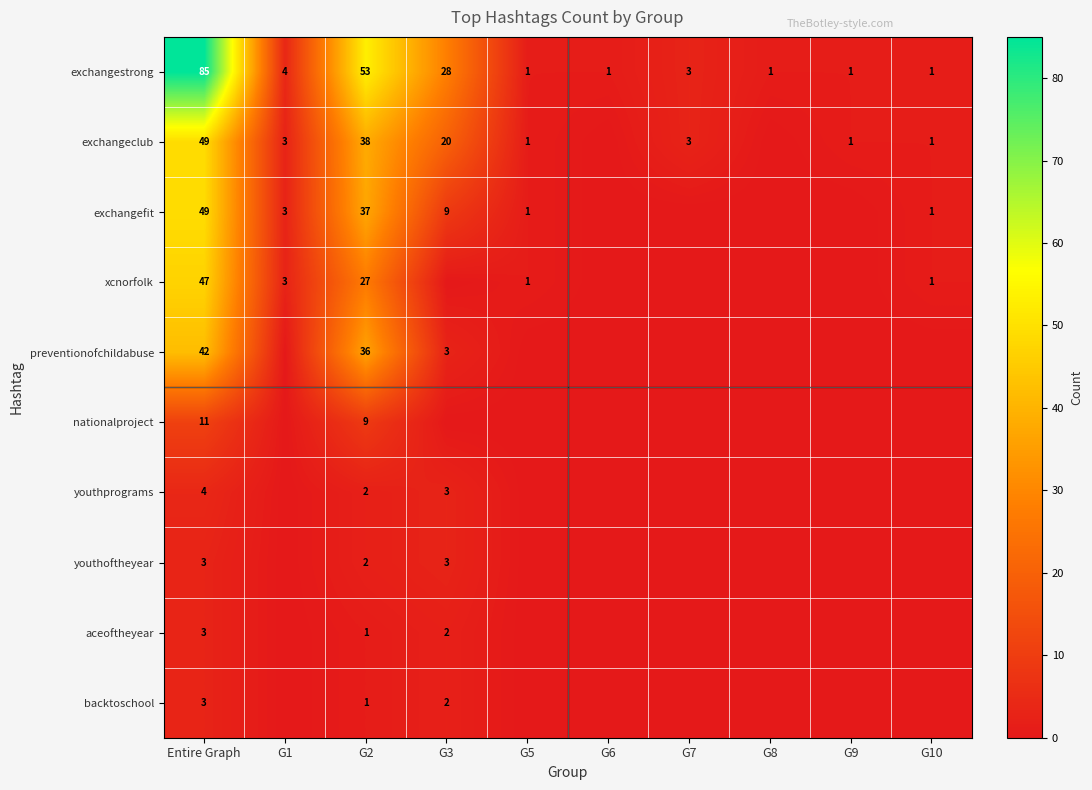

What is the sum of the aceoftheyear values at G3 and Entire Graph?

5